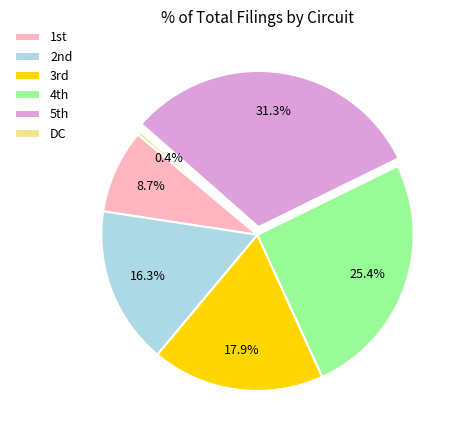

What portion of the pie excludes DC?

99.6%